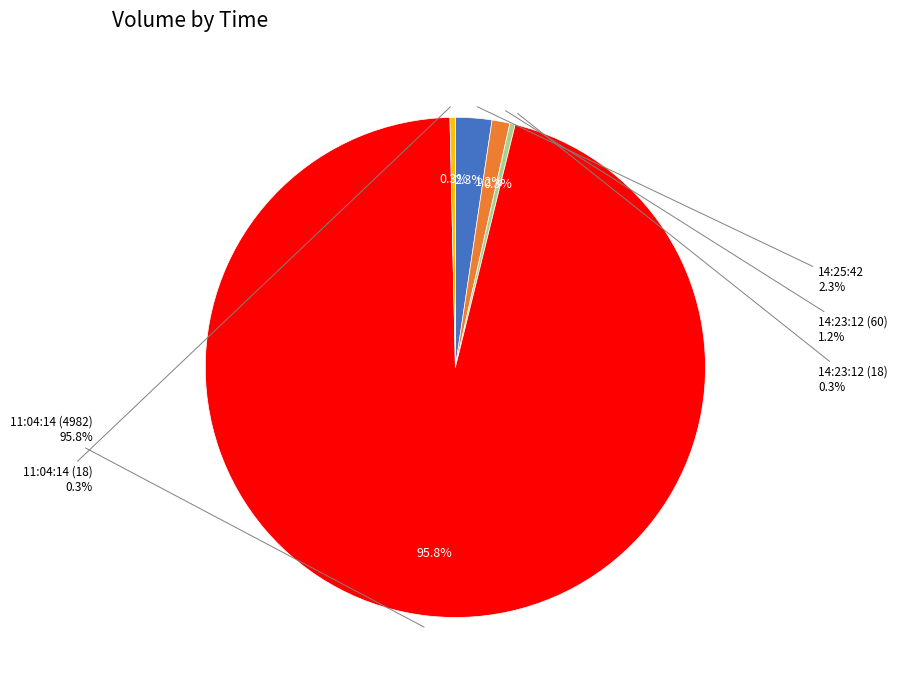

How much of the chart is everything except 11:04:14 (18)?

99.7%